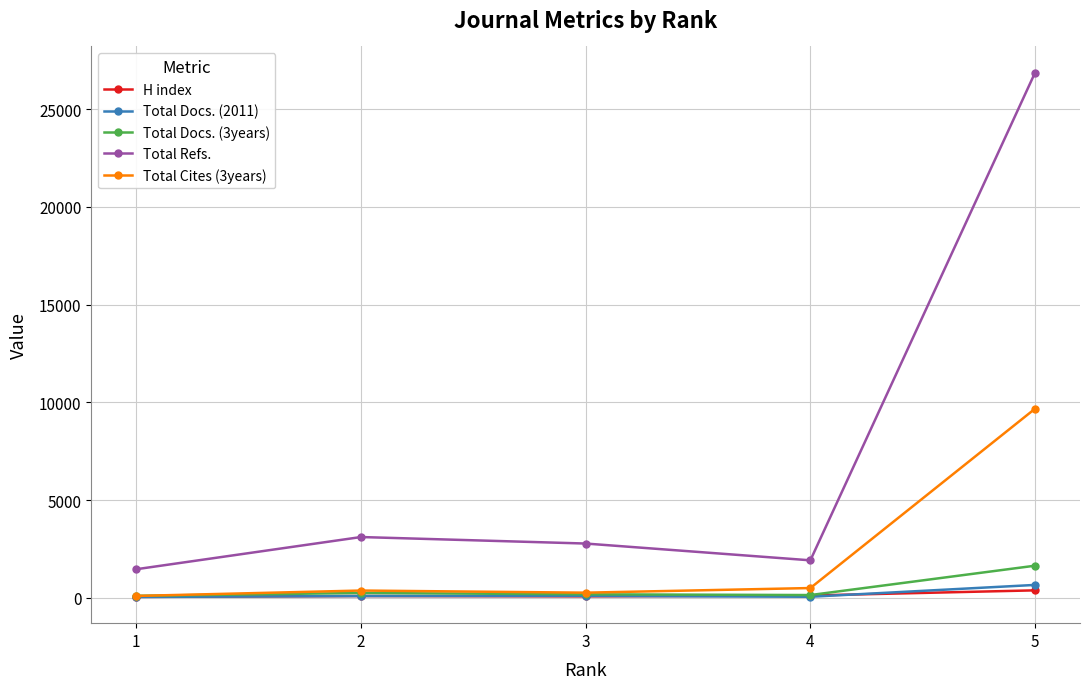

What are all the series names shown in the legend?

H index, Total Docs. (2011), Total Docs. (3years), Total Refs., Total Cites (3years)